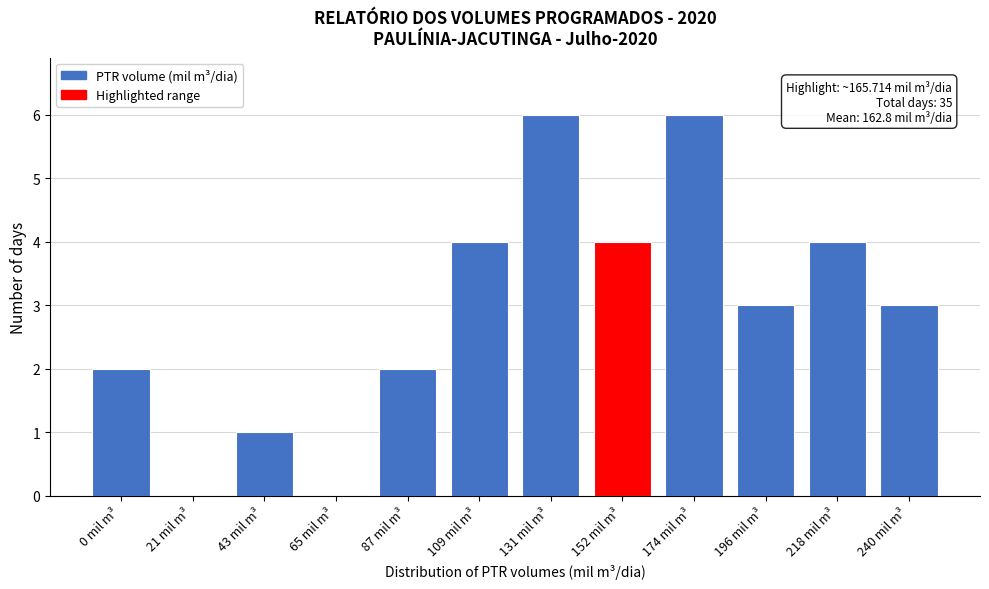

Reading left to right, list all the values displayed in this chart.

0 mil m³=2	21 mil m³=0	43 mil m³=1	65 mil m³=0	87 mil m³=2	109 mil m³=4	131 mil m³=6	152 mil m³=4	174 mil m³=6	196 mil m³=3	218 mil m³=4	240 mil m³=3